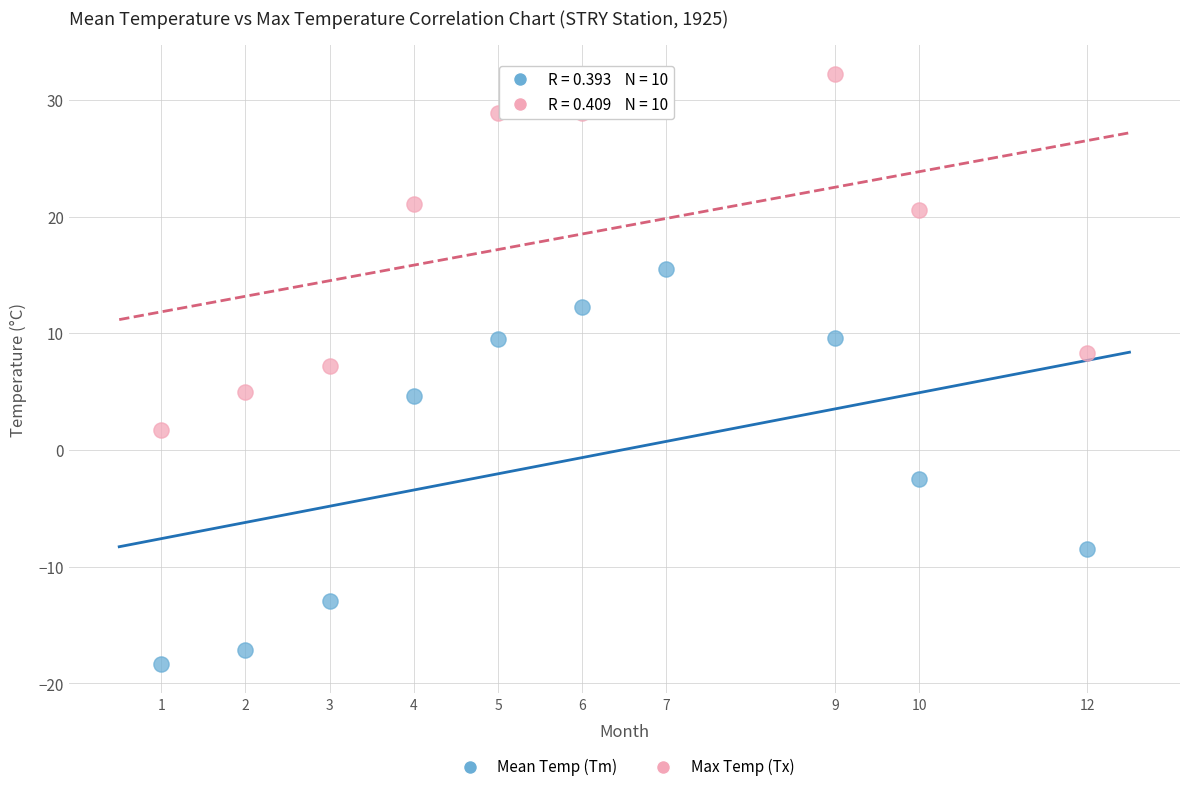

Which series reaches the minimum Y coordinate?

Mean Temp (Tm)